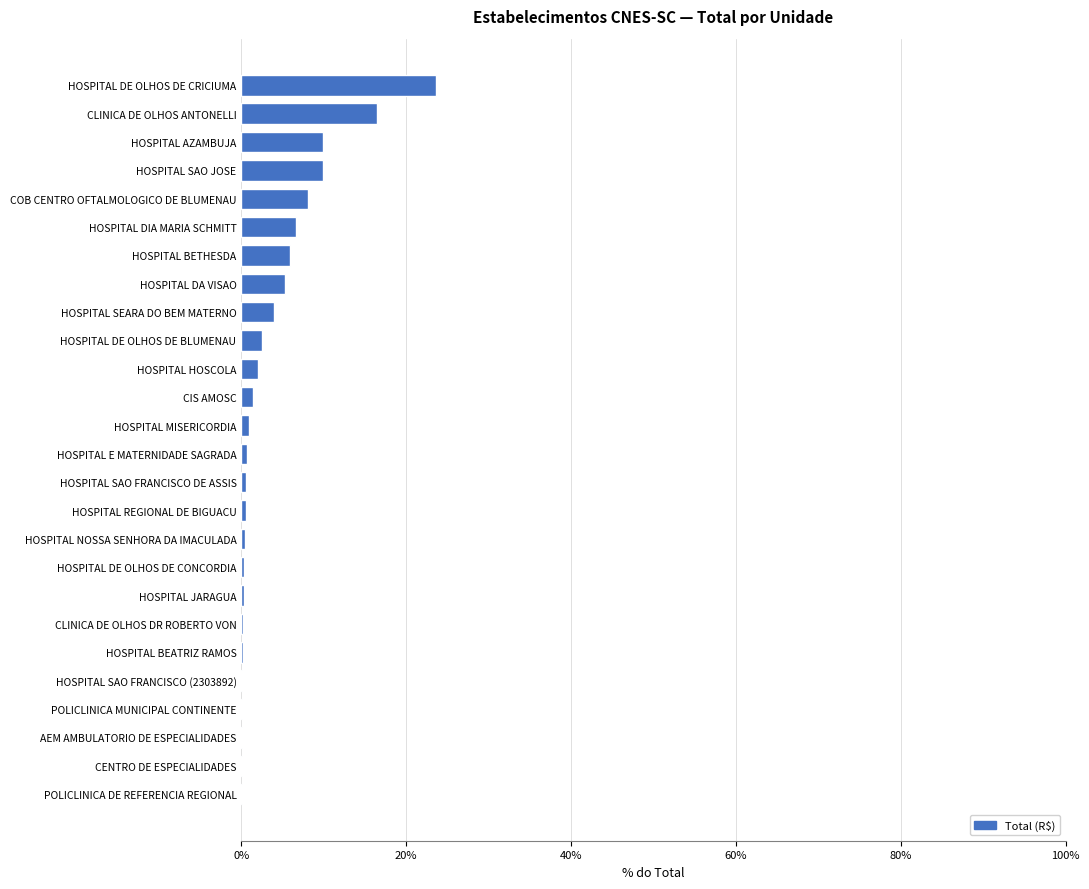

What is the ratio of the value at HOSPITAL SEARA DO BEM MATERNO to the value at HOSPITAL DA VISAO?

0.7